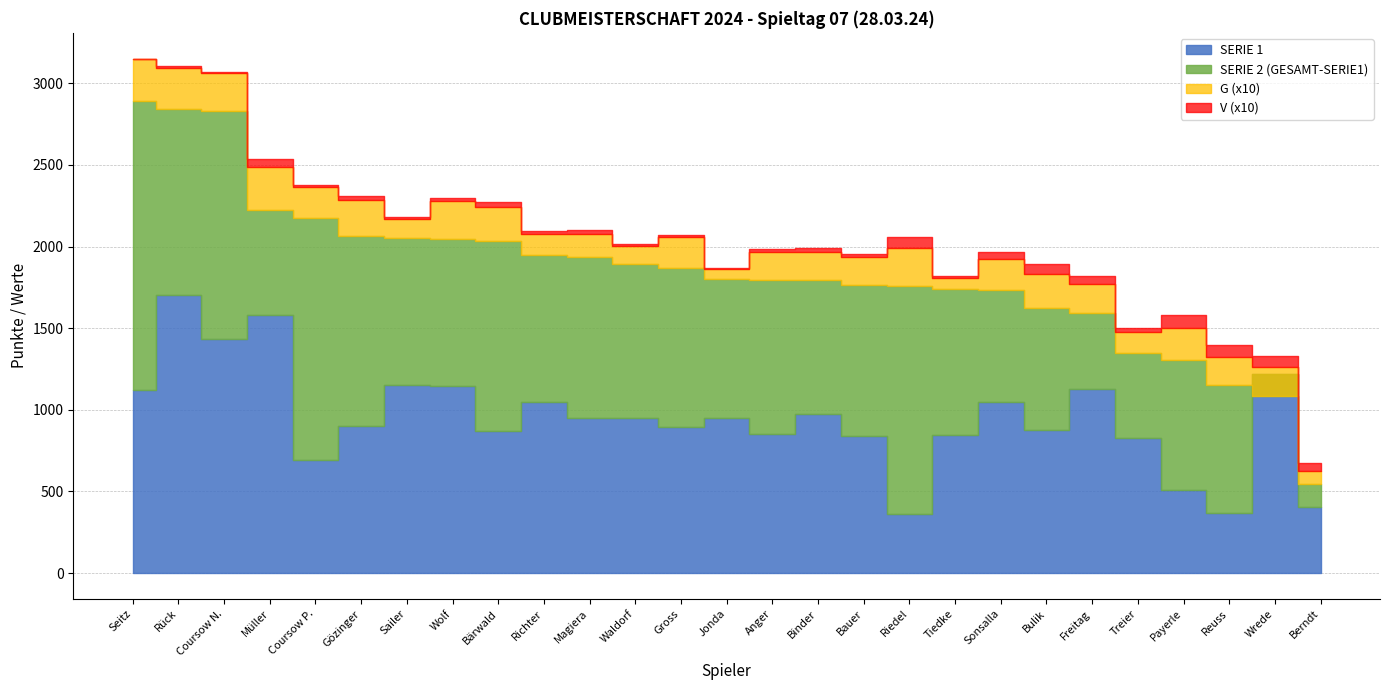

How many interior local peaks does the SERIE 1 series have?

9